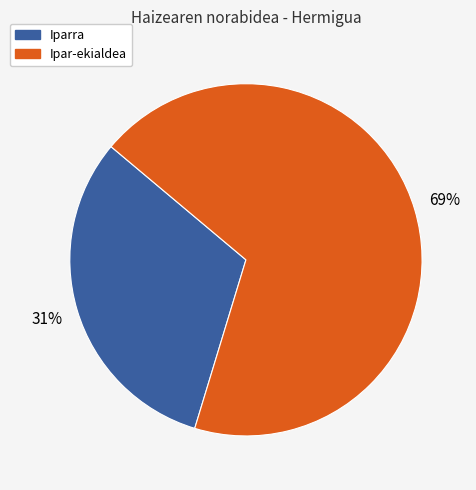

Is there a majority slice in this chart?

Yes